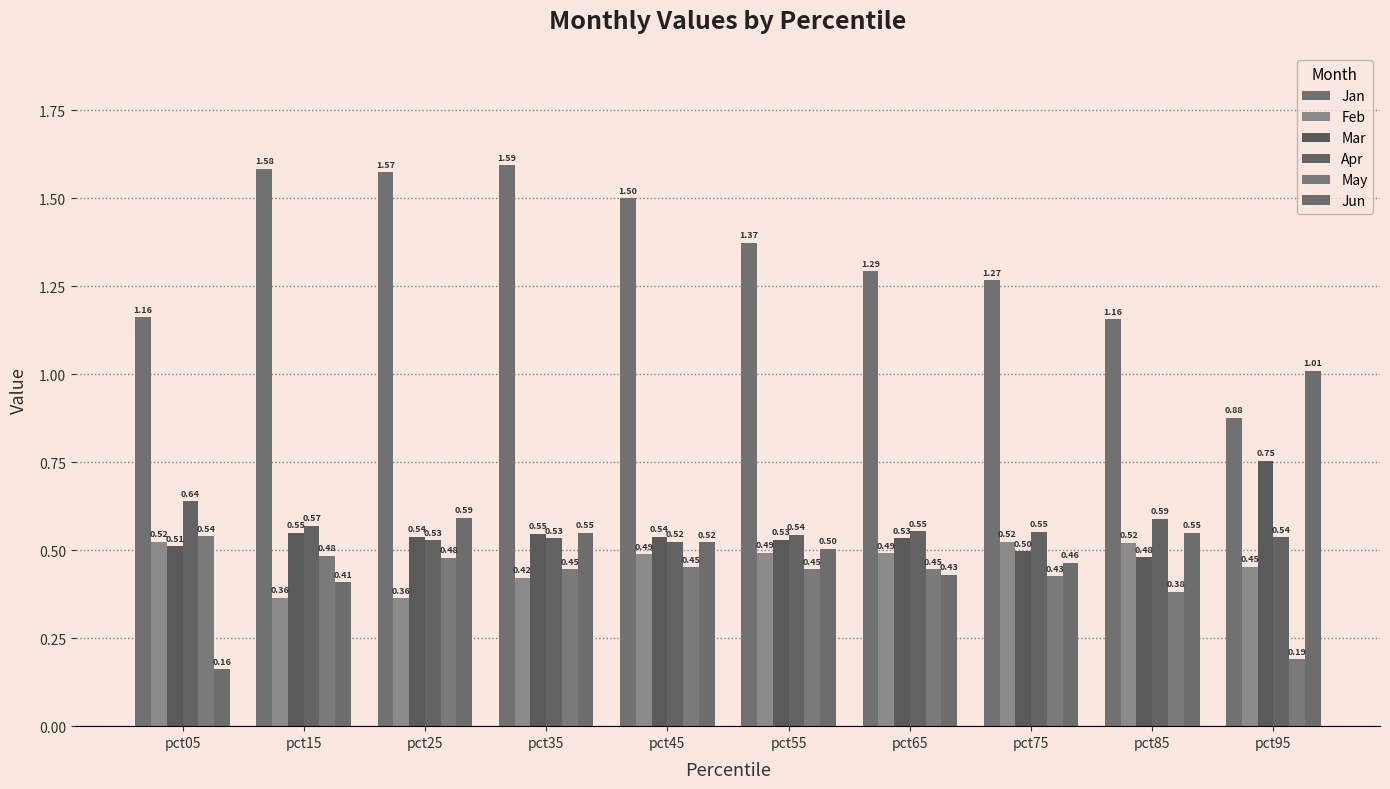

How many bars are there in each group?

6